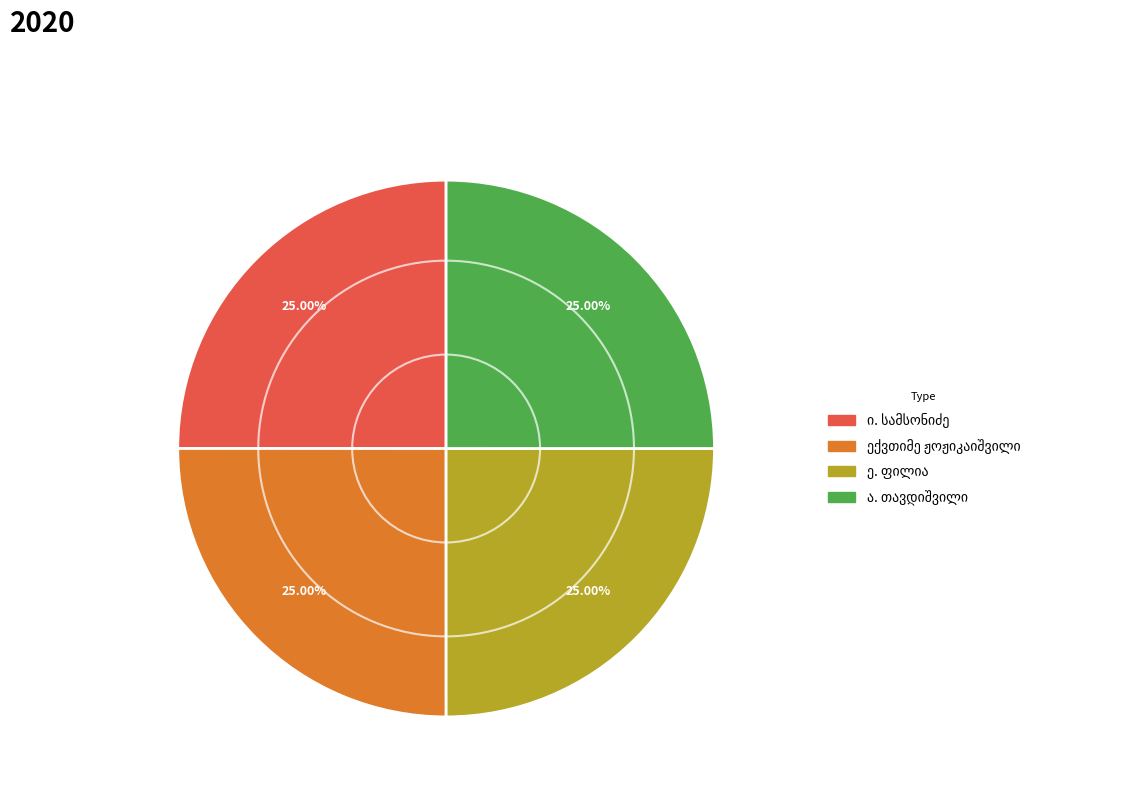

Is there a majority slice in this chart?

No